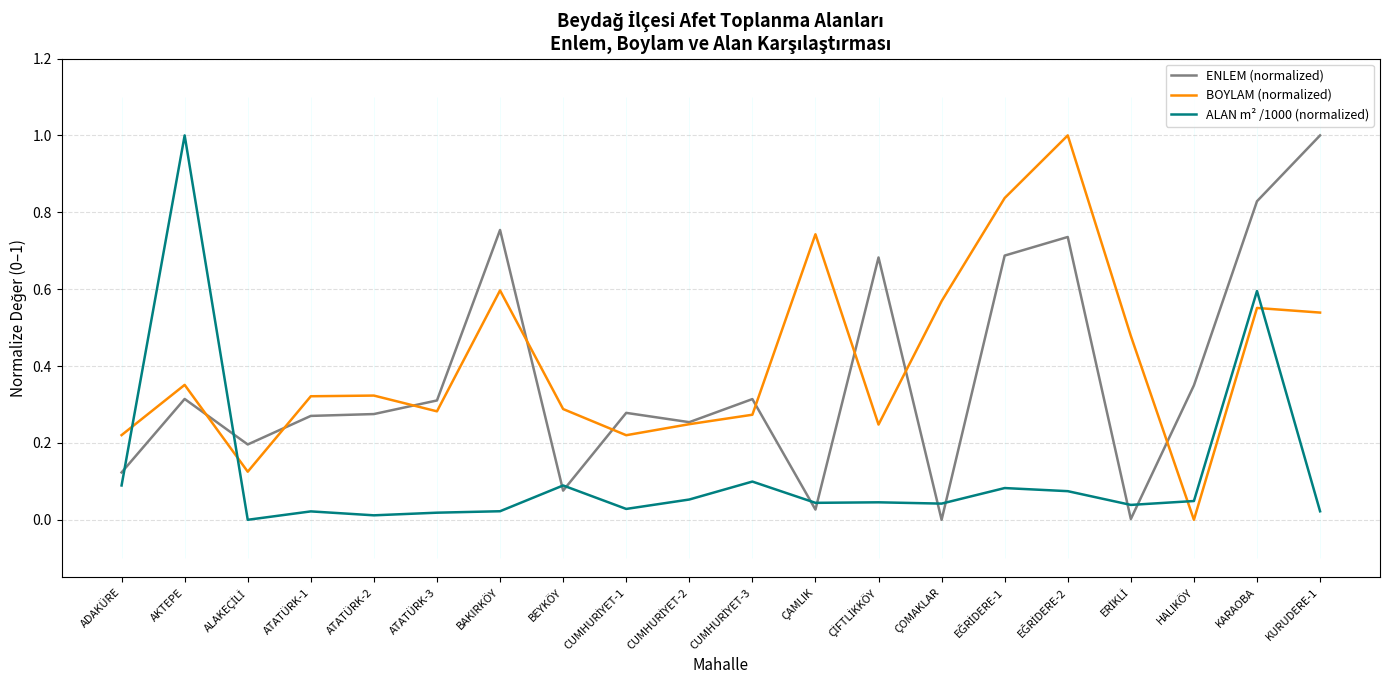

List the labels in order of ALAN m² /1000 (normalized) value, smallest first.

ALAKEÇİLİ, ATATÜRK-2, ATATÜRK-3, ATATÜRK-1, KURUDERE-1, BAKIRKÖY, CUMHURİYET-1, ERİKLİ, ÇOMAKLAR, ÇAMLIK, ÇİFTLİKKÖY, HALIKÖY, CUMHURİYET-2, EĞRİDERE-2, EĞRİDERE-1, ADAKÜRE, BEYKÖY, CUMHURİYET-3, KARAOBA, AKTEPE